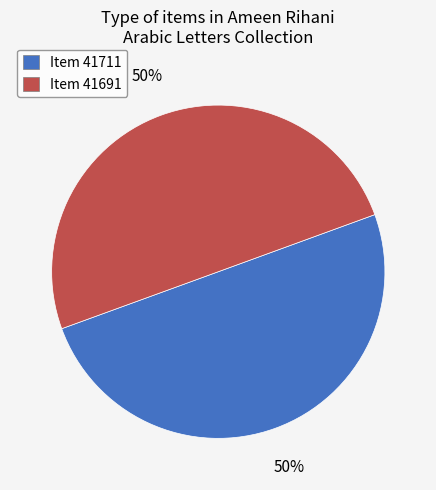

How many slices are in this pie chart?

2